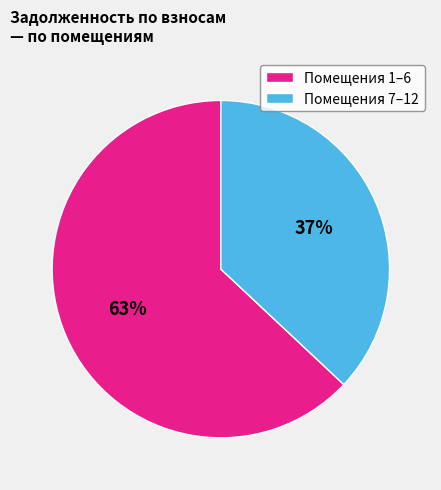

To the nearest percent, what portion does Помещения 1–6 represent?

63%